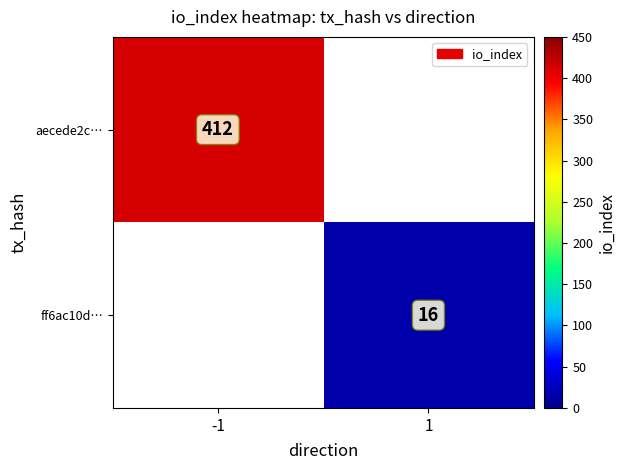

True or false: ff6ac10d… has a value of 5 at 1.

False